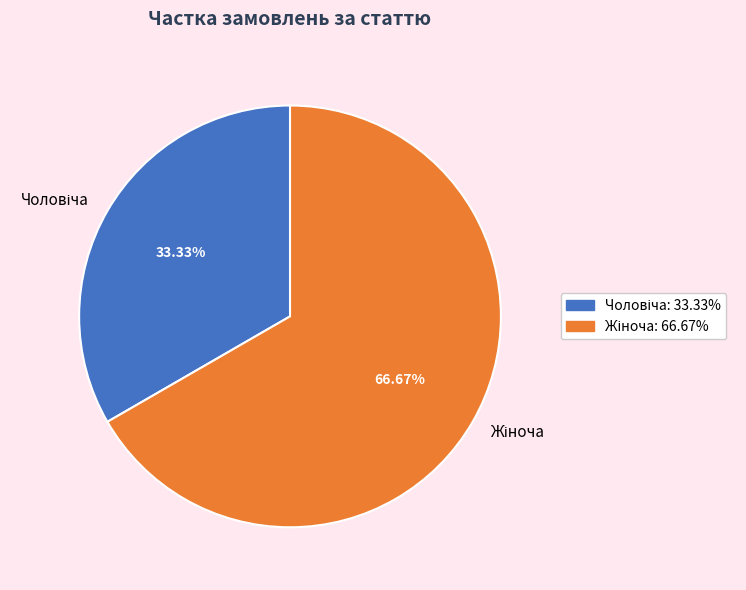

Is there any slice that represents more than half of the pie?

Yes